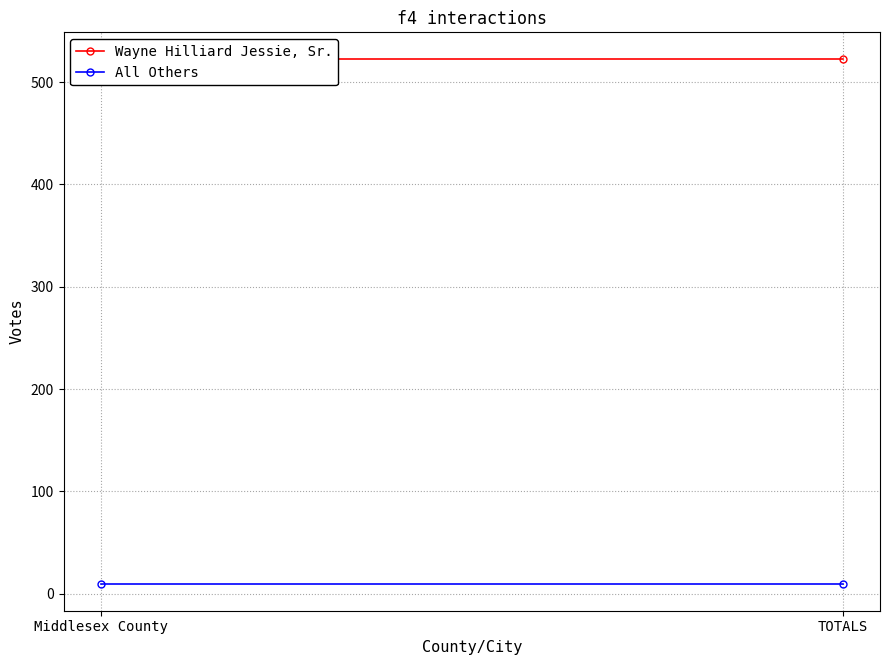

What is the approximate value of All Others at Middlesex County?

9